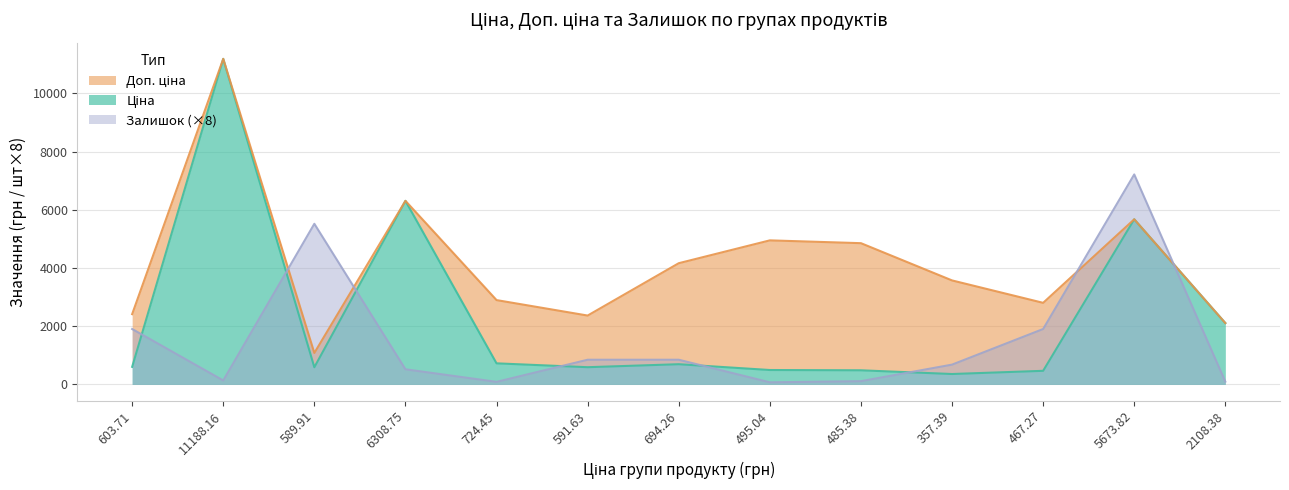

Reading right to left, what are all the values shown in this chart?

Ціна: 2108.4	5673.8	467.3	357.4	485.4	495.0	694.3	591.6	724.5	6308.8	589.9	11188.2	603.7
Доп. ціна: 2108.0	5673.8	2803.6	3573.9	4853.8	4950.4	4165.6	2366.5	2897.8	6308.8	1081.7	11188.2	2414.8
Залишок: 96.0	7216.0	1904.0	680.0	112.0	72.0	848.0	848.0	88.0	520.0	5520.0	136.0	1904.0